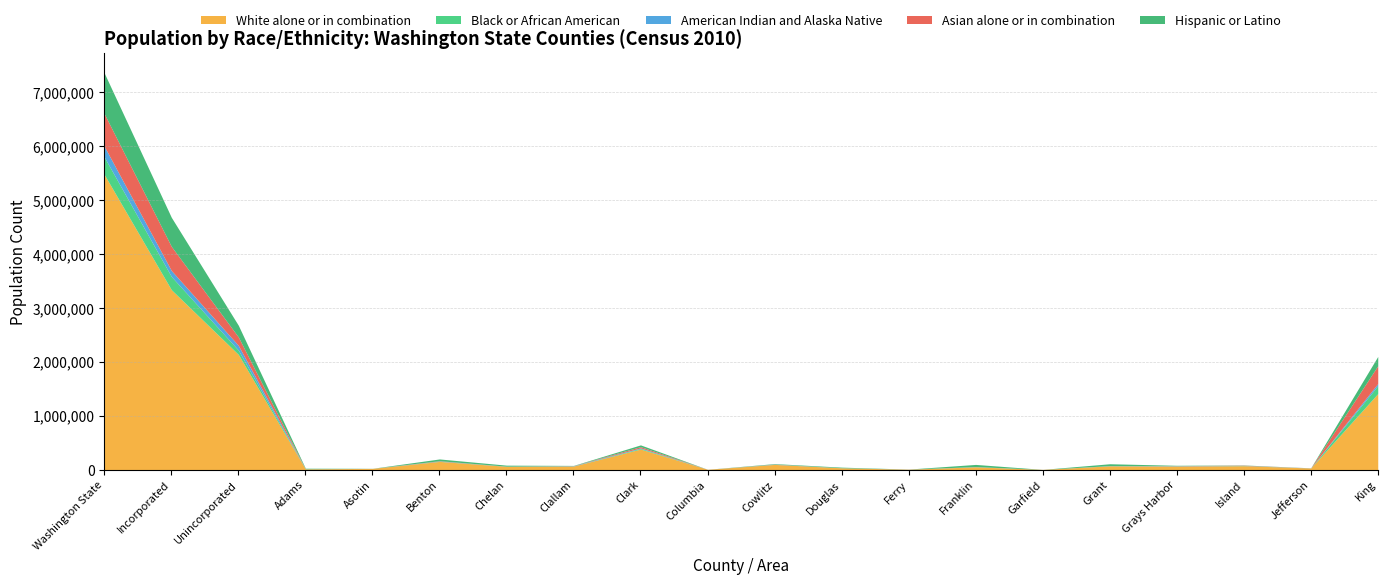

What is the value of the White alone or in combination point at the 4th from the left?

12158